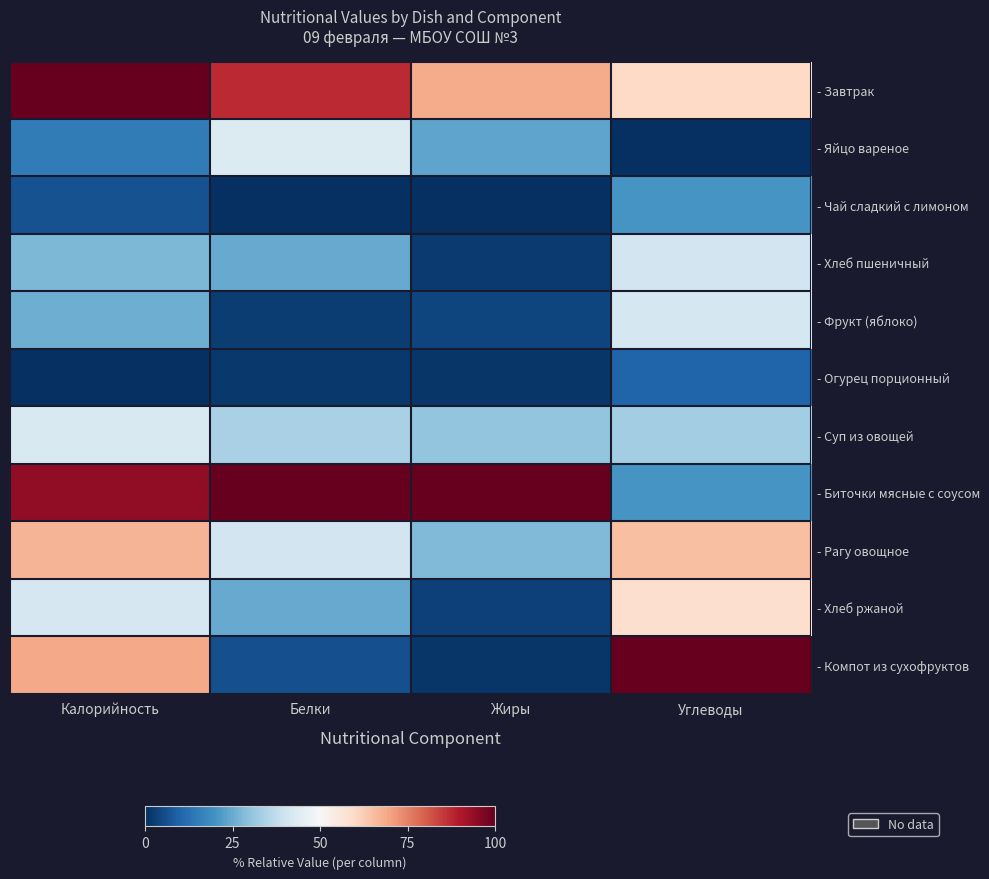

Which series changed the most between Жиры and Углеводы?

- Компот из сухофруктов